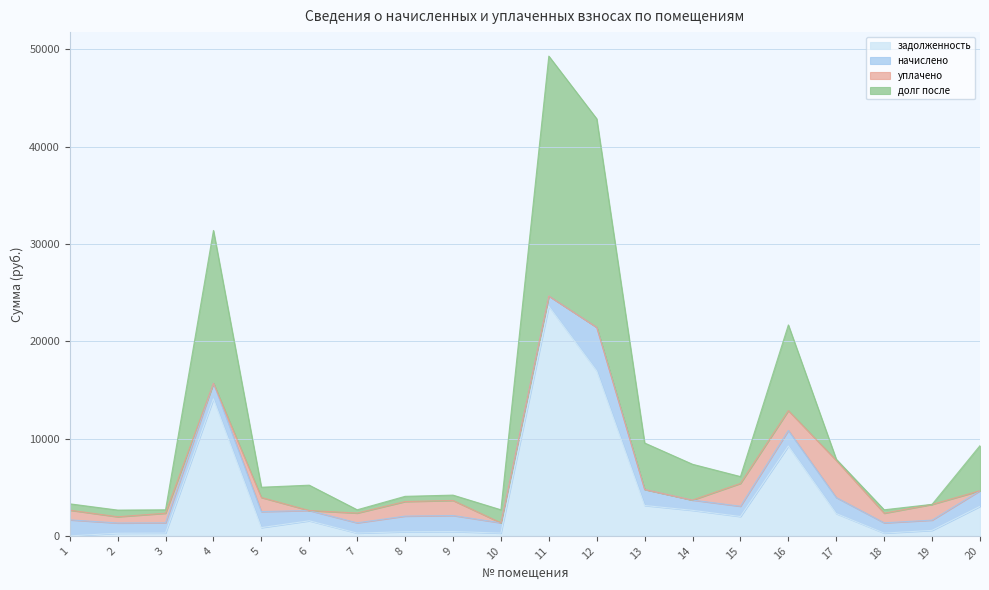

The долг после series shows 4076.0 at 6. True or false?

False